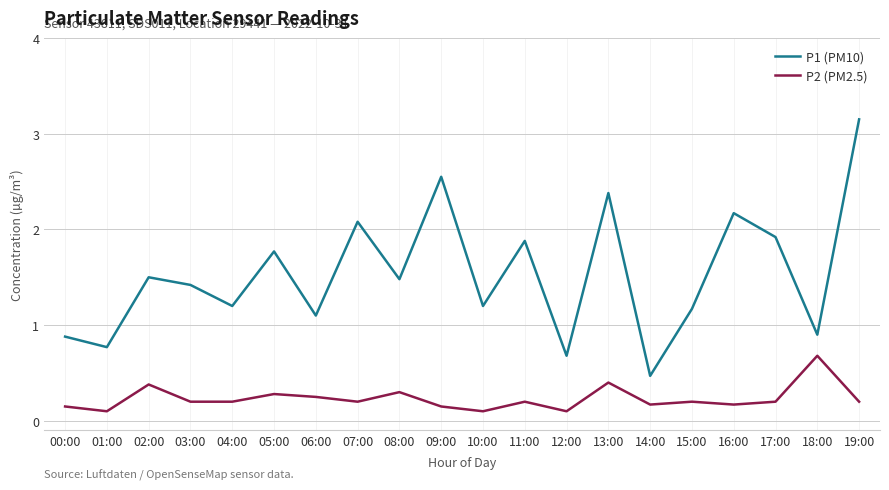

What is the sum of the P2 (PM2.5) values at 00:00 and 02:00?

0.5